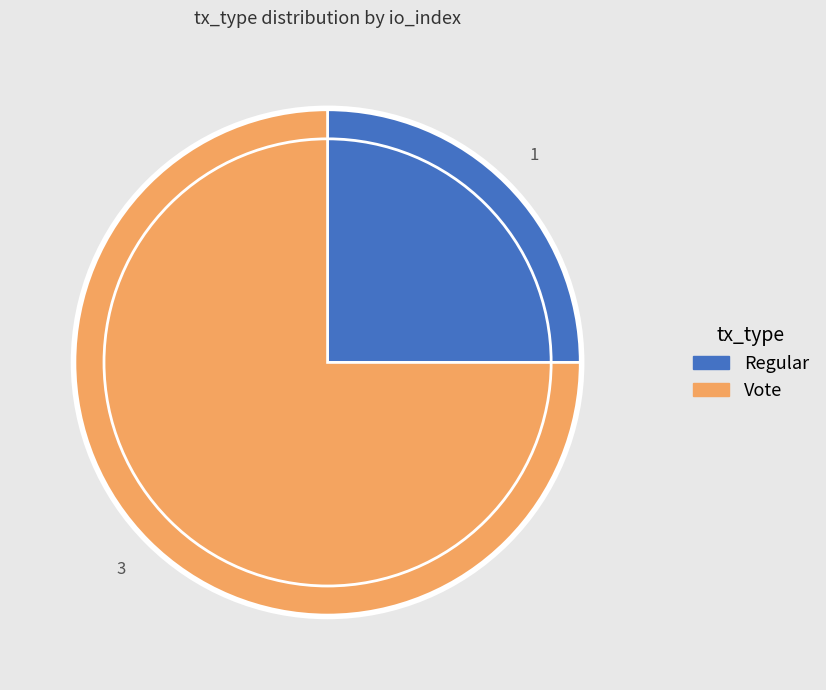

Is it true that Regular is 17% of the pie?

False